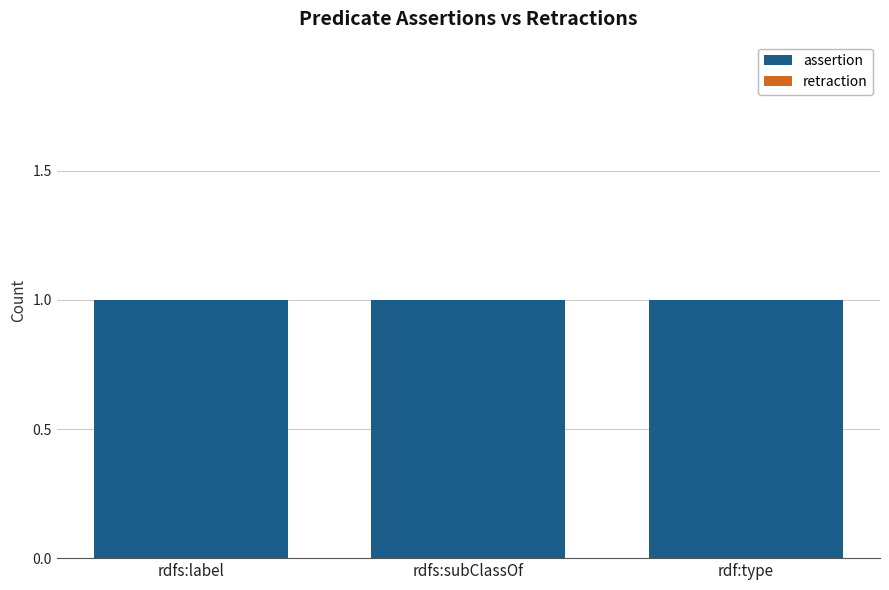

What is the total value across all series at rdfs:subClassOf?

1